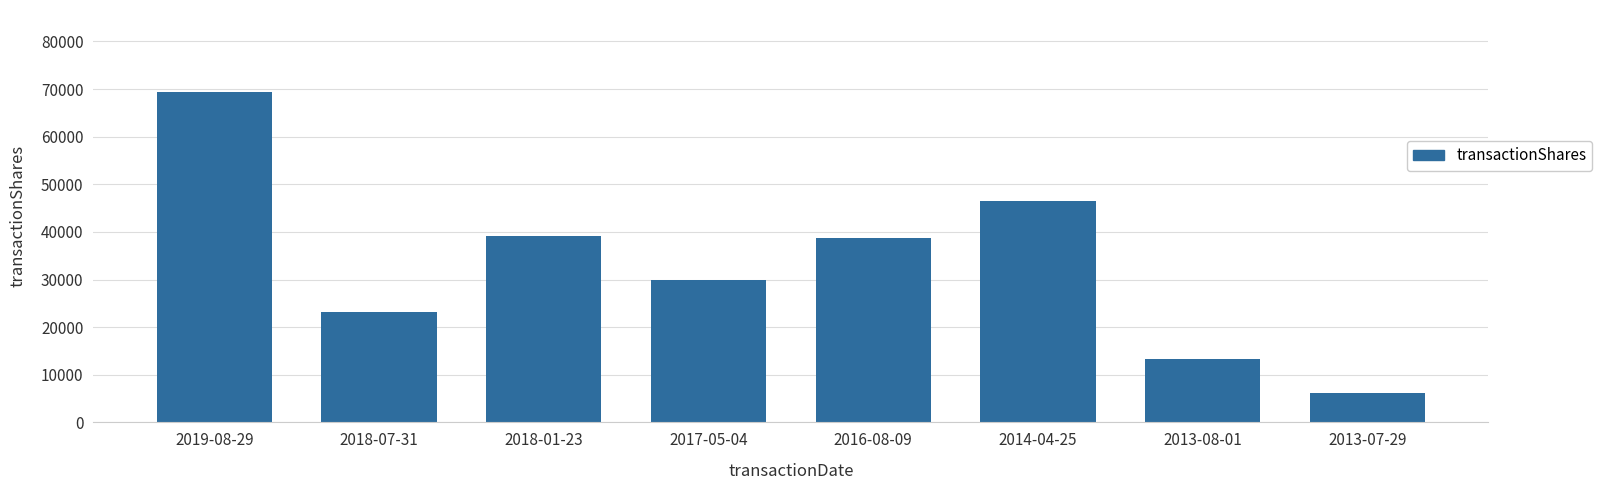

What is the difference between the second highest and minimum values?

40334